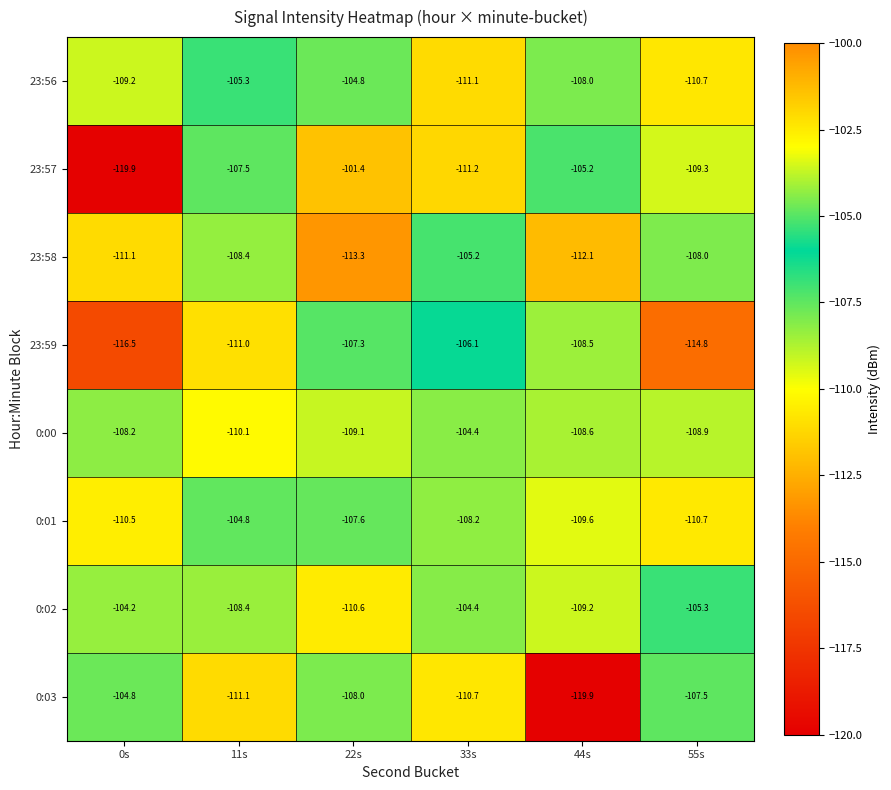

Where is 0:02 nearest to the value -107?

11s